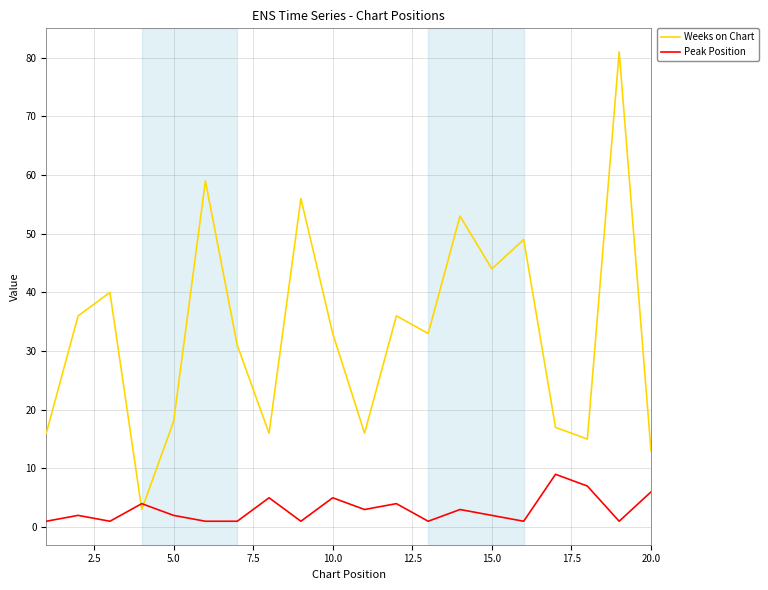

In Weeks on Chart, how many points are lower than both neighbors (excluding endpoints)?

6